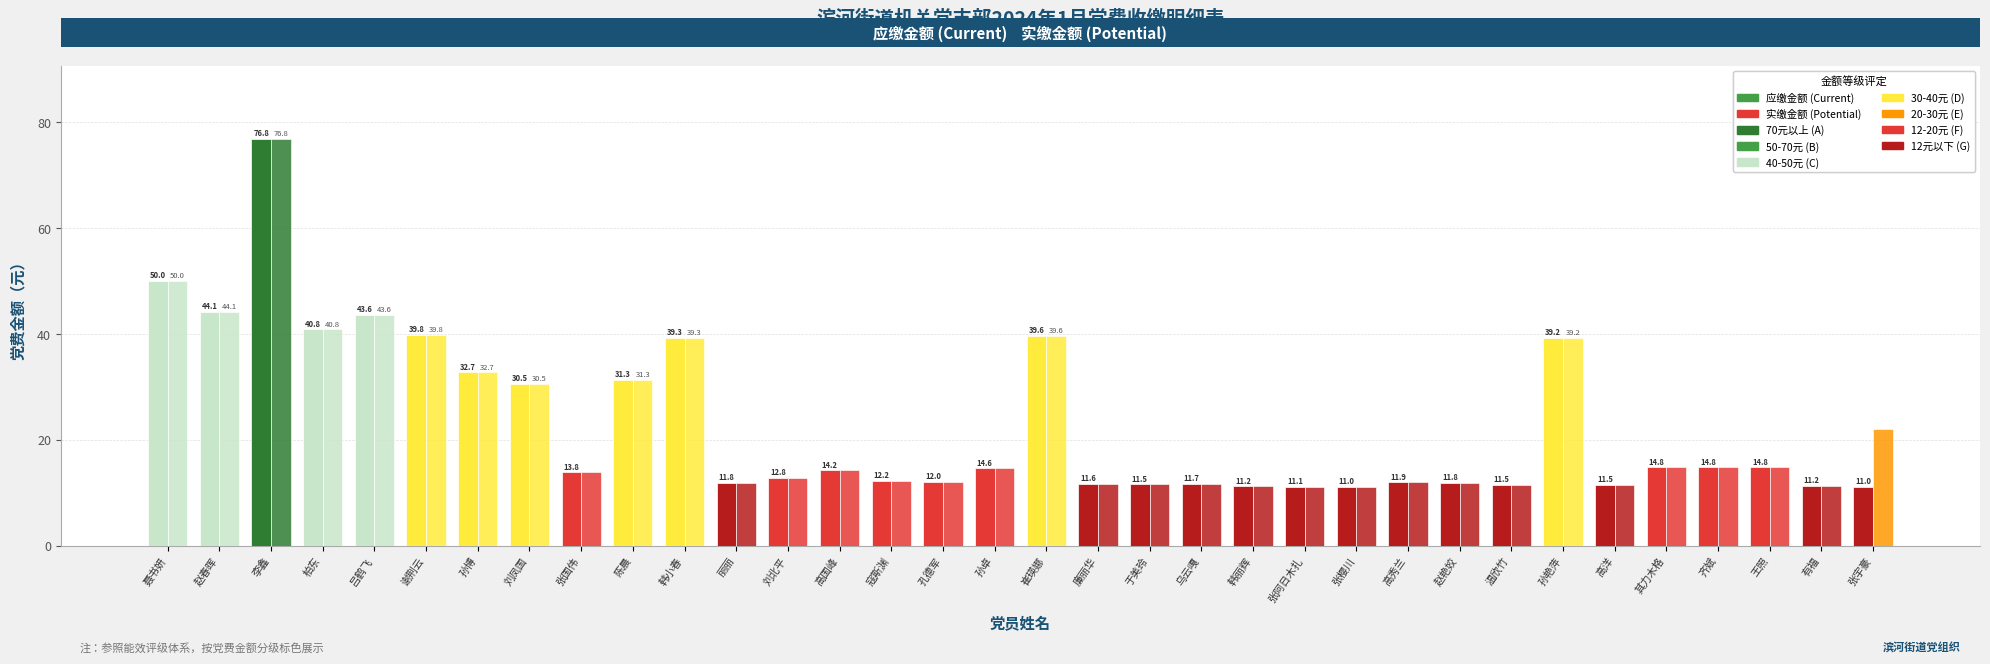

True or false: 实缴金额 has a value of 39.8 at 谢荆云.

True